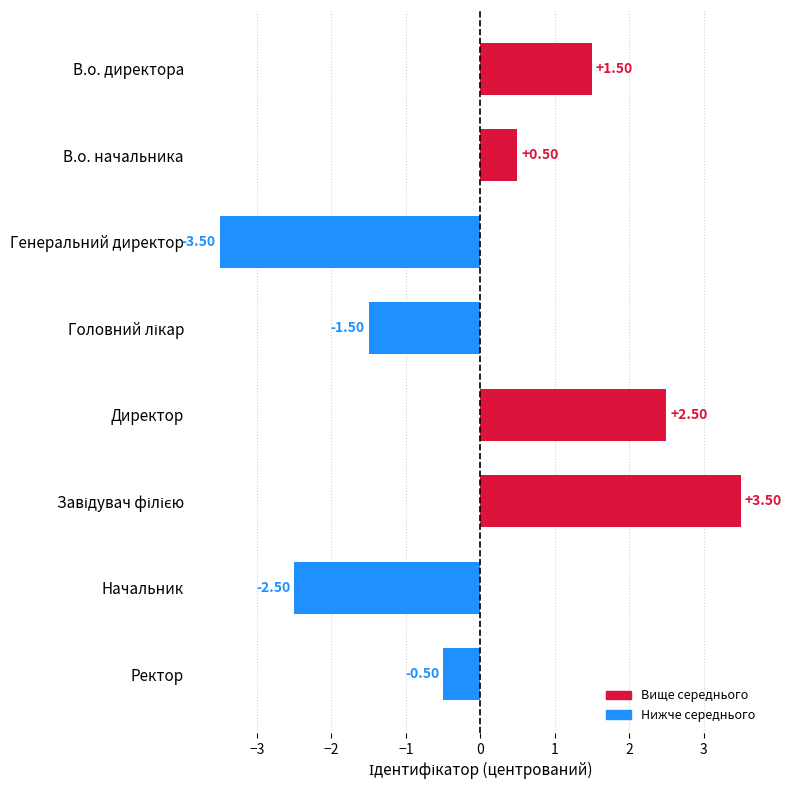

What is the change in value from В.о. начальника to Начальник?

-3.0